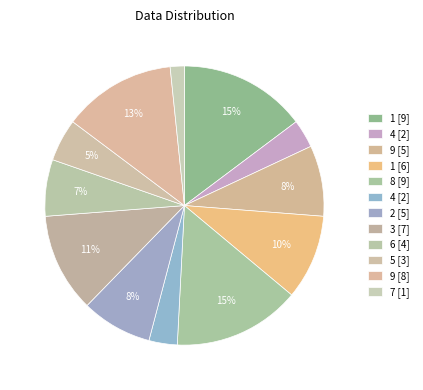

How many segments does this pie chart have?

12